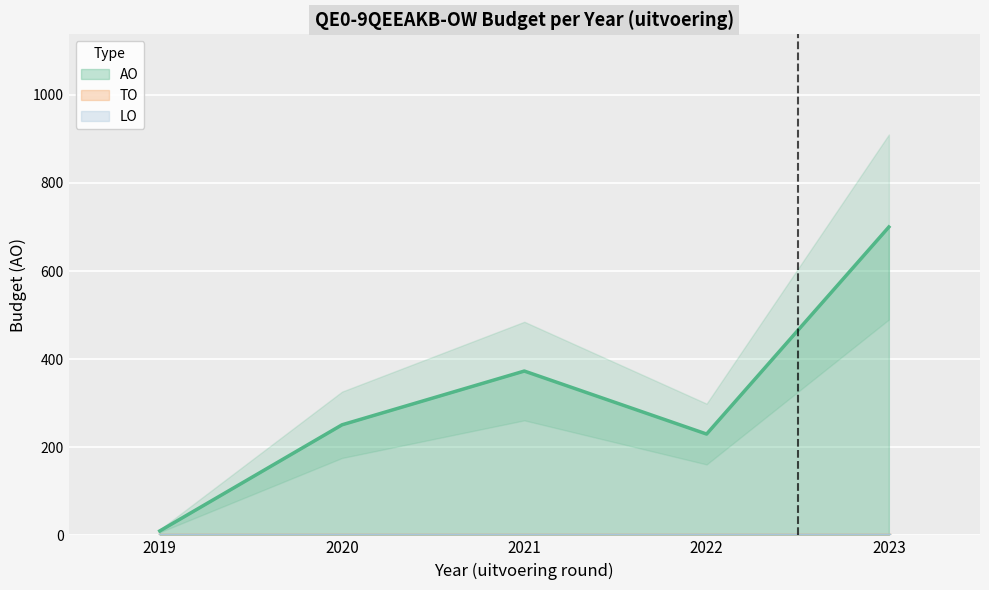

What is the maximum value for AO?

700